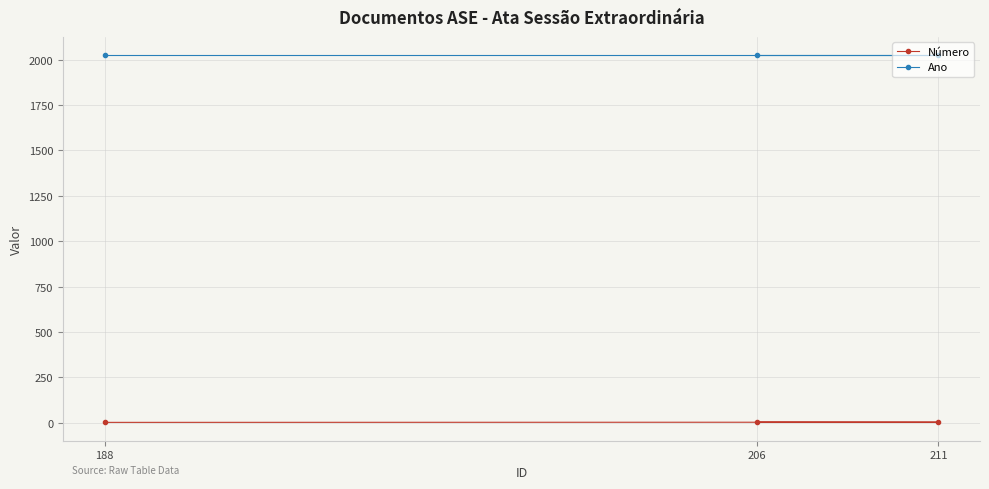

At which label is Ano closest to 2025?

188